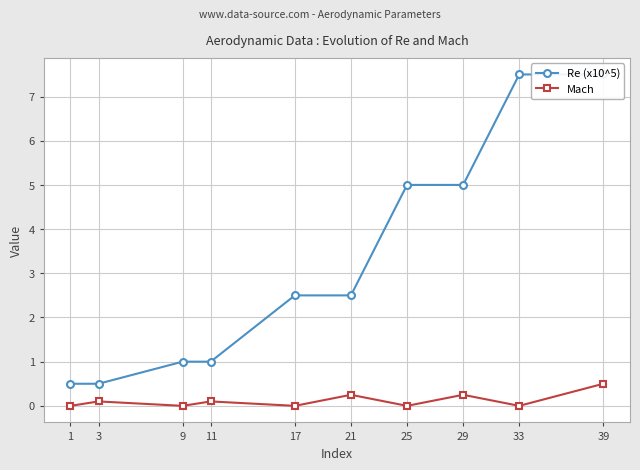

True or false: Re (x10^5) has more than 1 interior local peaks.

False